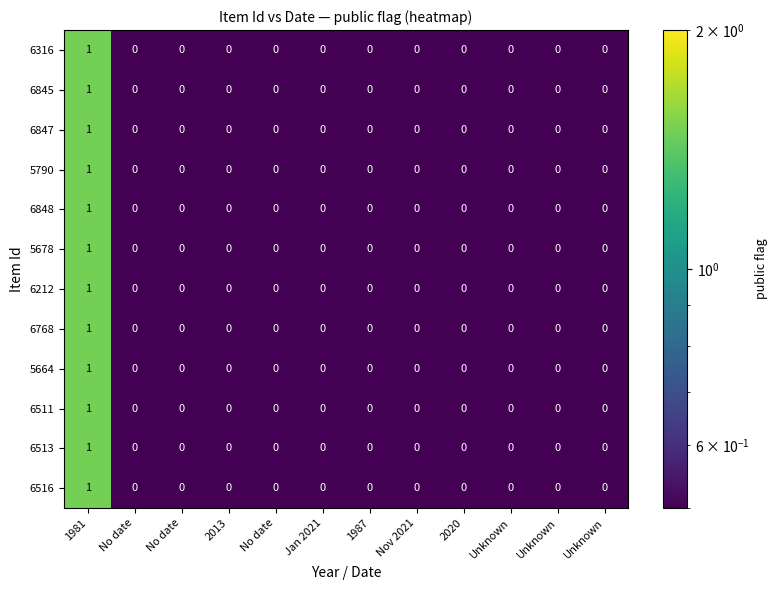

At which category is the sum across all series the highest?

1981